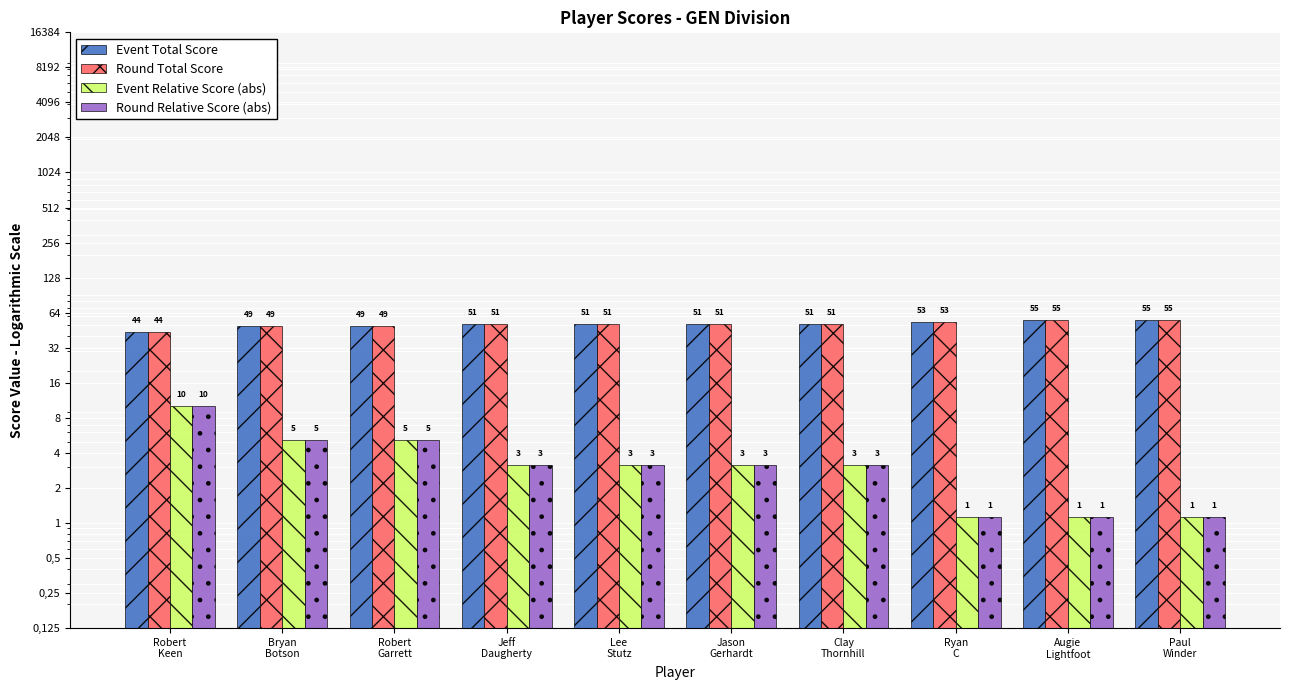

Which category has the lowest value in the Event Relative Score (abs) series?

Ryan
C